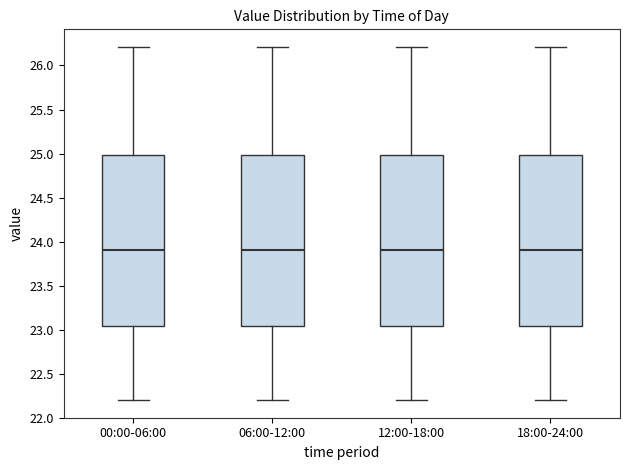

Reading left to right, transcribe this box plot: for each box, give where its median line is, the range the box spans, and where its two whiskers end, as read against the y-axis. The values are not printed on the chart, so give them approximately, as read against the axis.

00:00-06:00: median 23.90, box 23.05 to 25.00, whiskers 22.20 to 26.20
06:00-12:00: median 23.90, box 23.05 to 25.00, whiskers 22.20 to 26.20
12:00-18:00: median 23.90, box 23.05 to 25.00, whiskers 22.20 to 26.20
18:00-24:00: median 23.90, box 23.05 to 25.00, whiskers 22.20 to 26.20